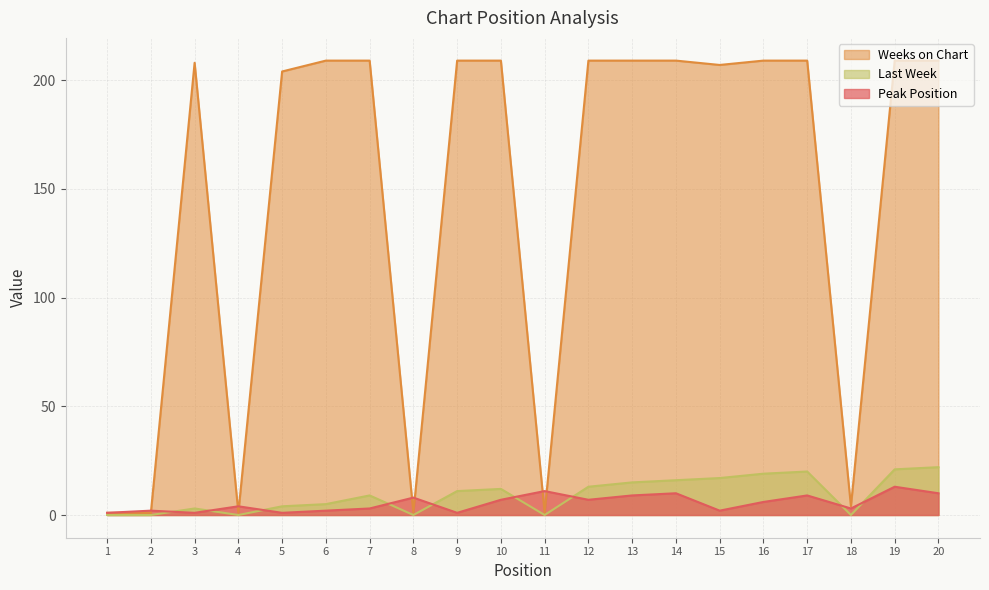

List the series in order of their peak value, lowest first.

Peak Position, Last Week, Weeks on Chart